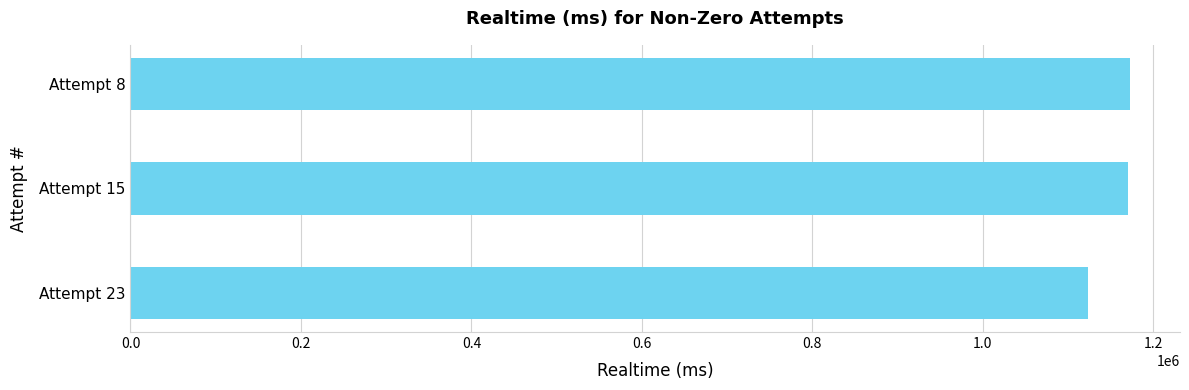

How many values are below 1170675?

1